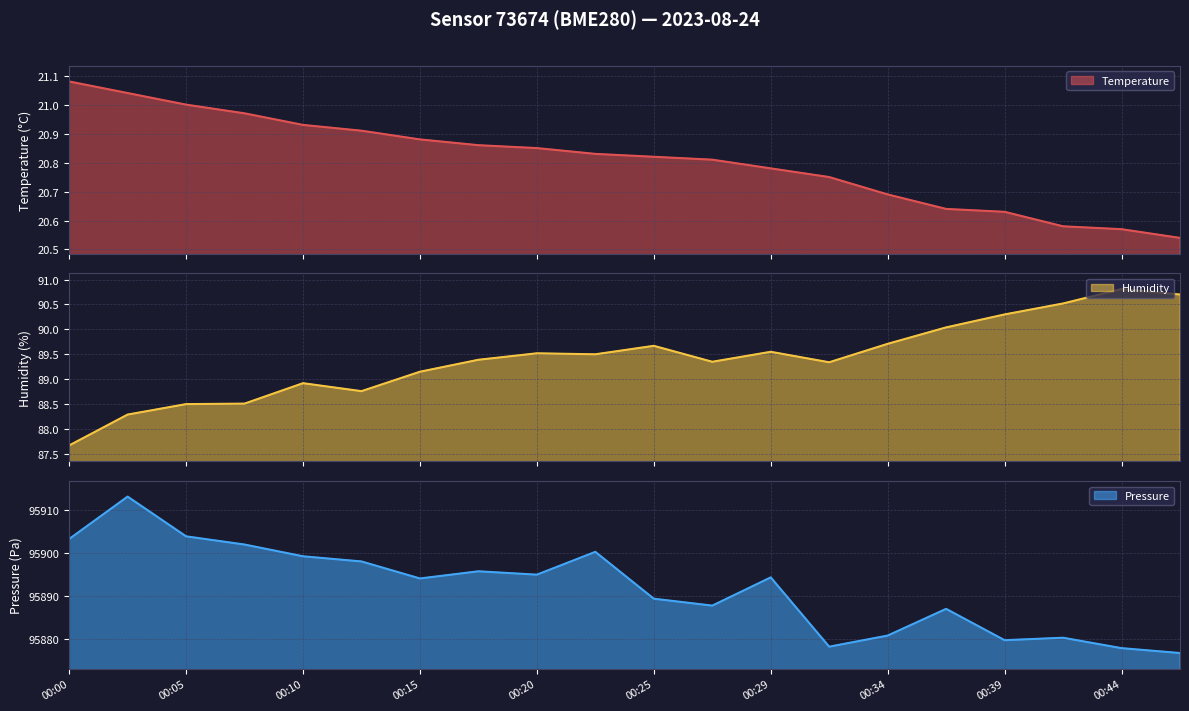

True or false: pressure and temperature cross at least once.

False